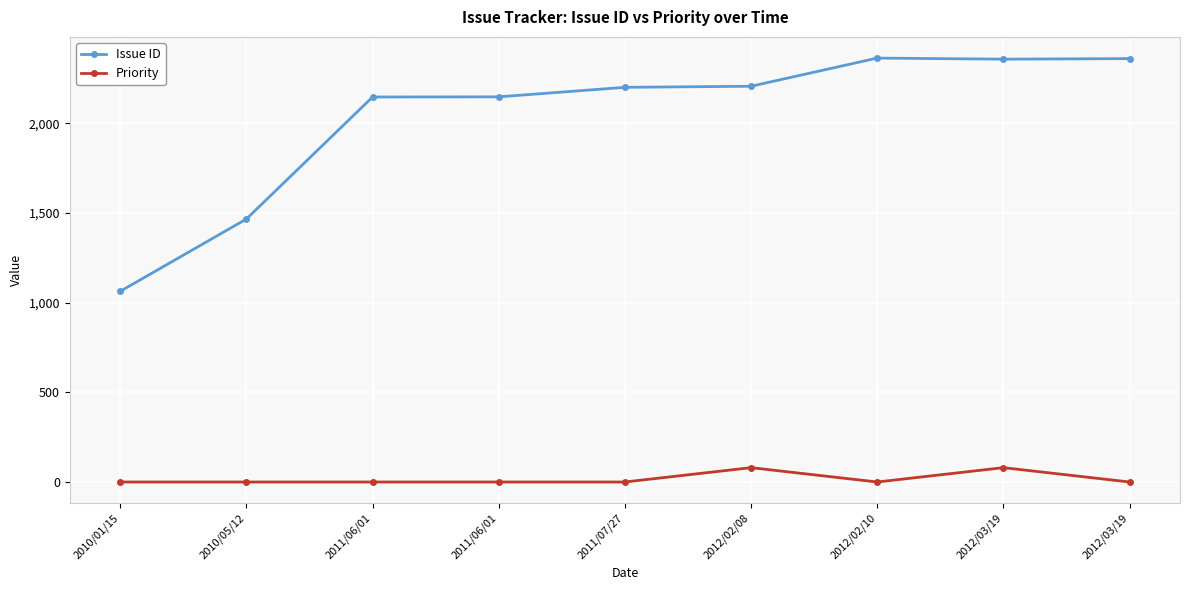

Is this an area chart (filled region under the line)?

No